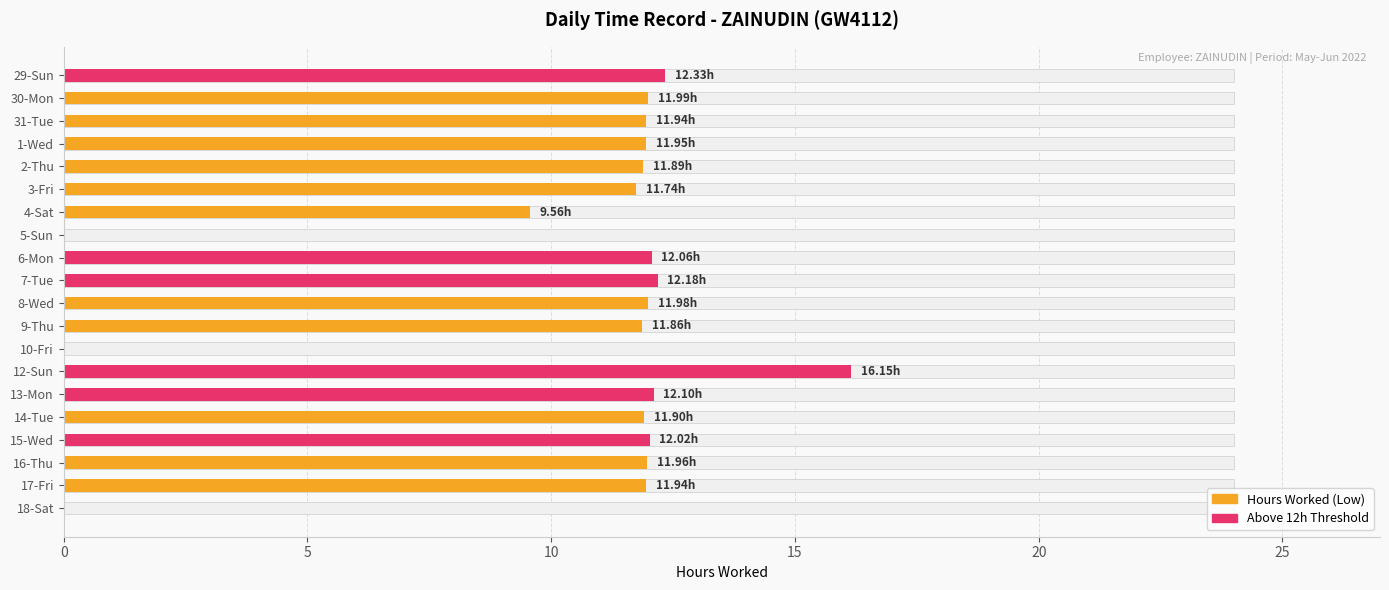

Are the bars horizontal?

Yes